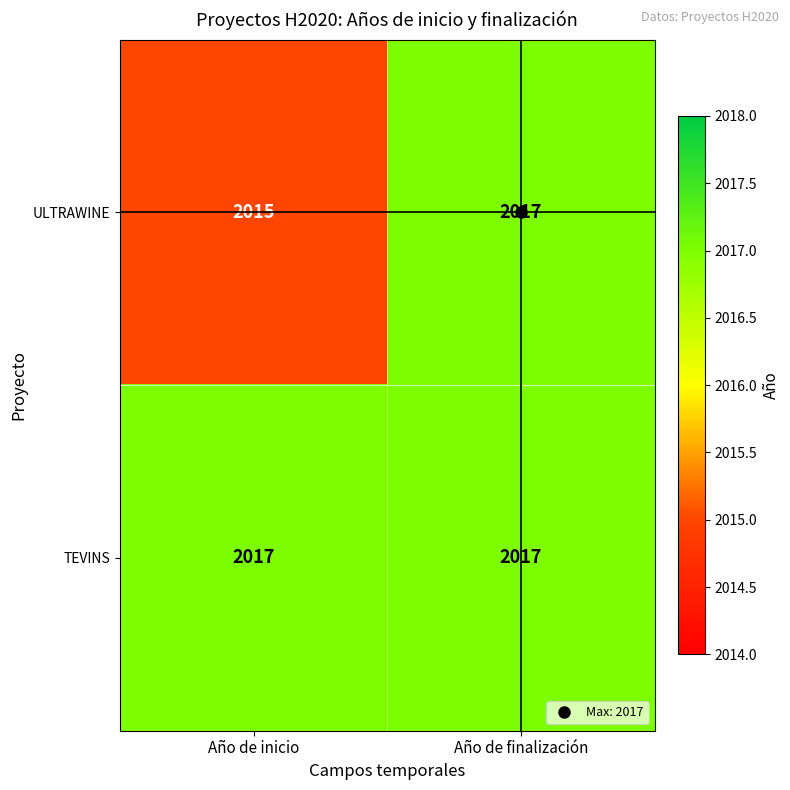

Between Año de inicio and Año de finalización, which series saw the biggest shift?

ULTRAWINE